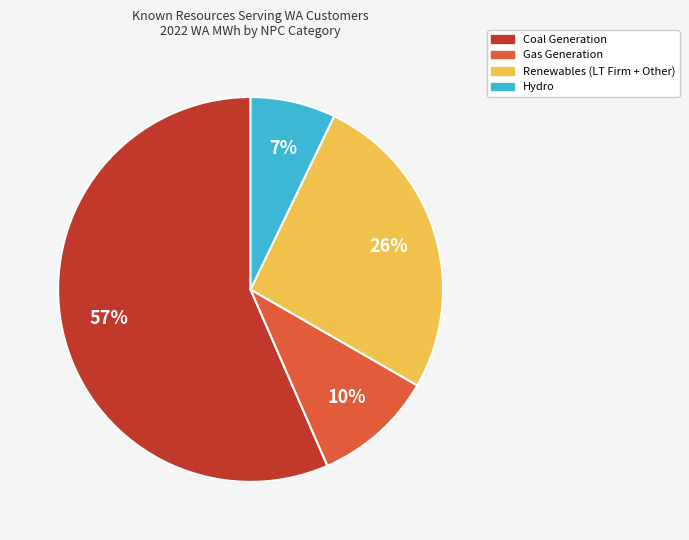

To the nearest percent, what is the average slice percentage?

25%